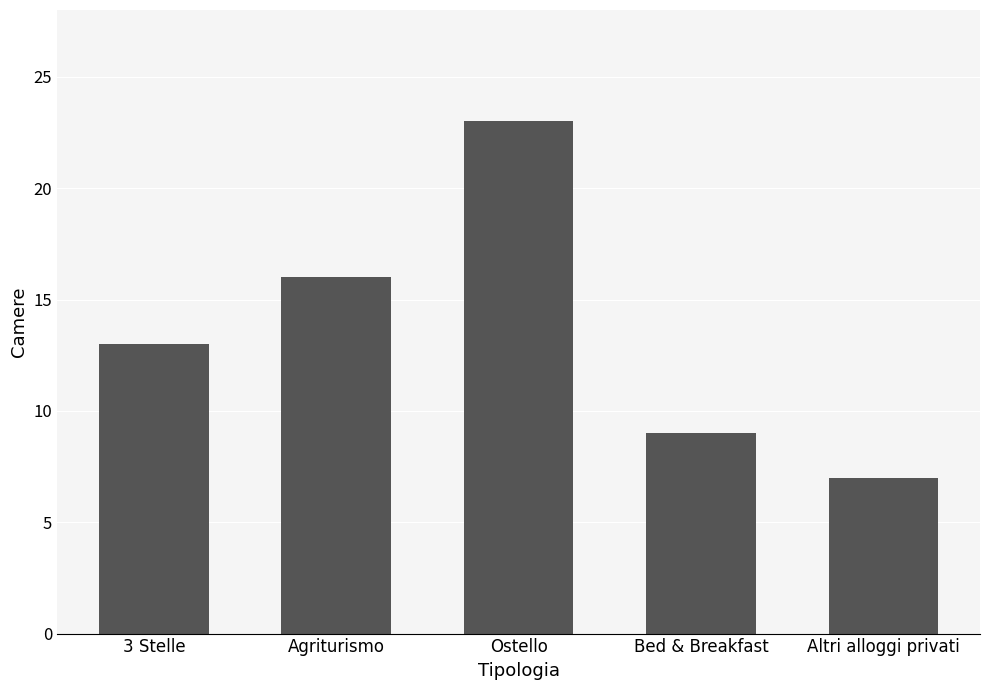

What is the change in value from 3 Stelle to Bed & Breakfast?

-4